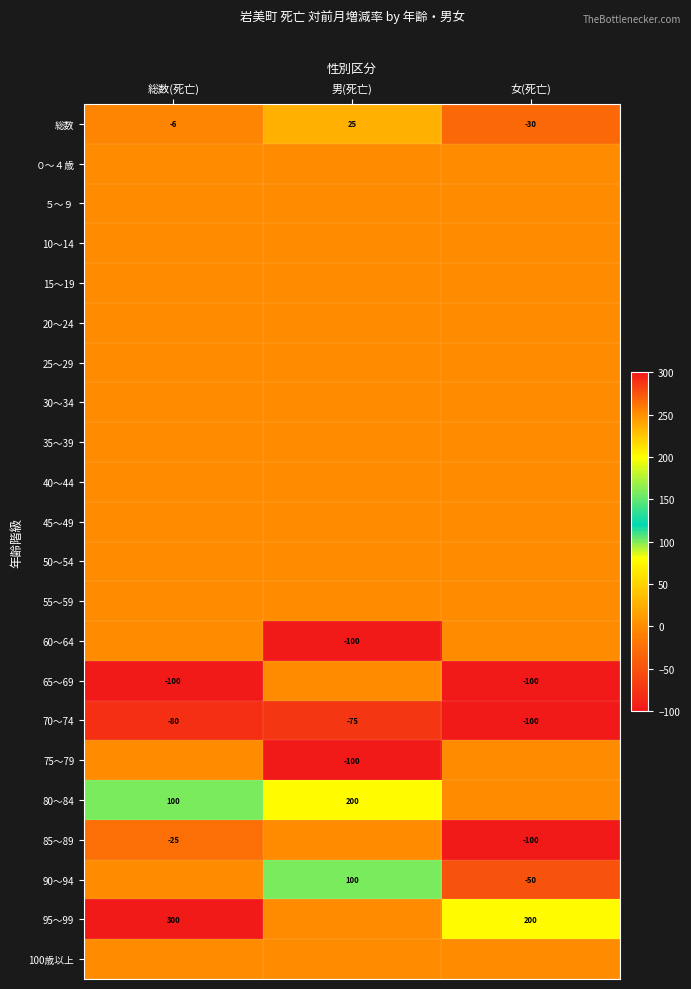

At which label does 総数 reach its minimum?

女(死亡)